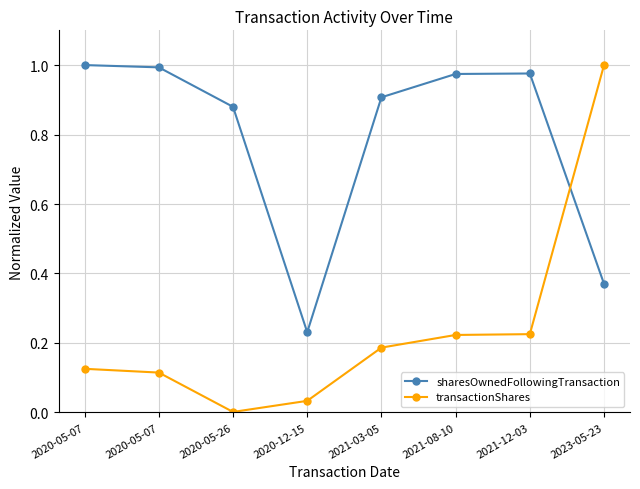

How many data points does each series have?

8